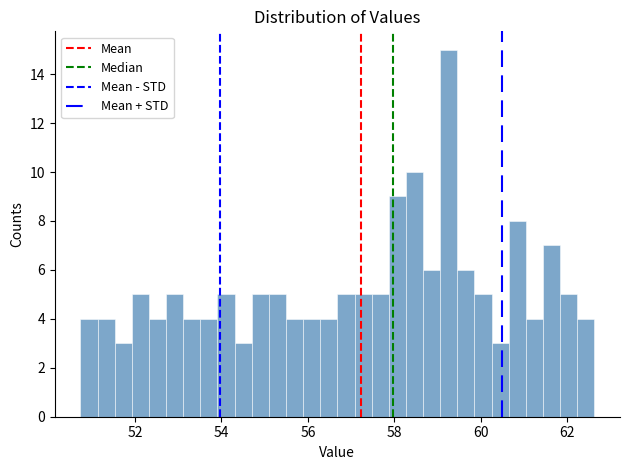

Around what value on the x-axis is the tallest bar? Give the approximate position of its centre, as read against the axis.

59.2